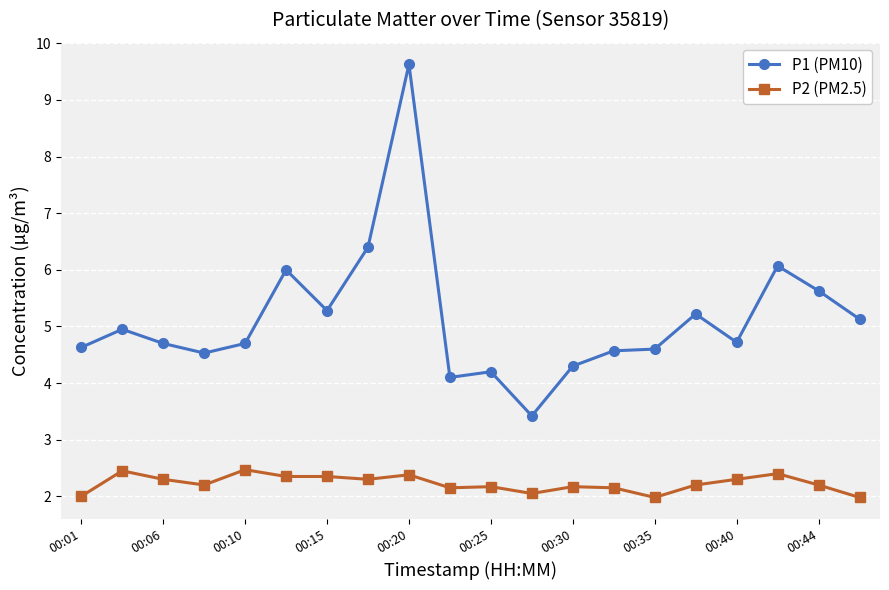

True or false: P2 (PM2.5) has more than 1 interior local peaks.

True